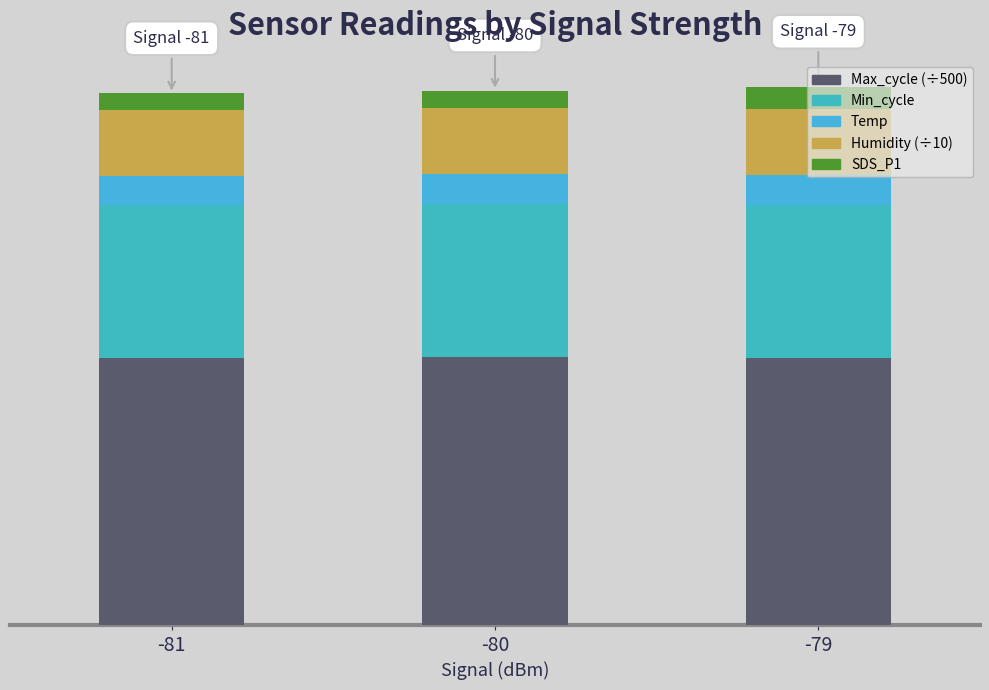

Are the bars horizontal?

No